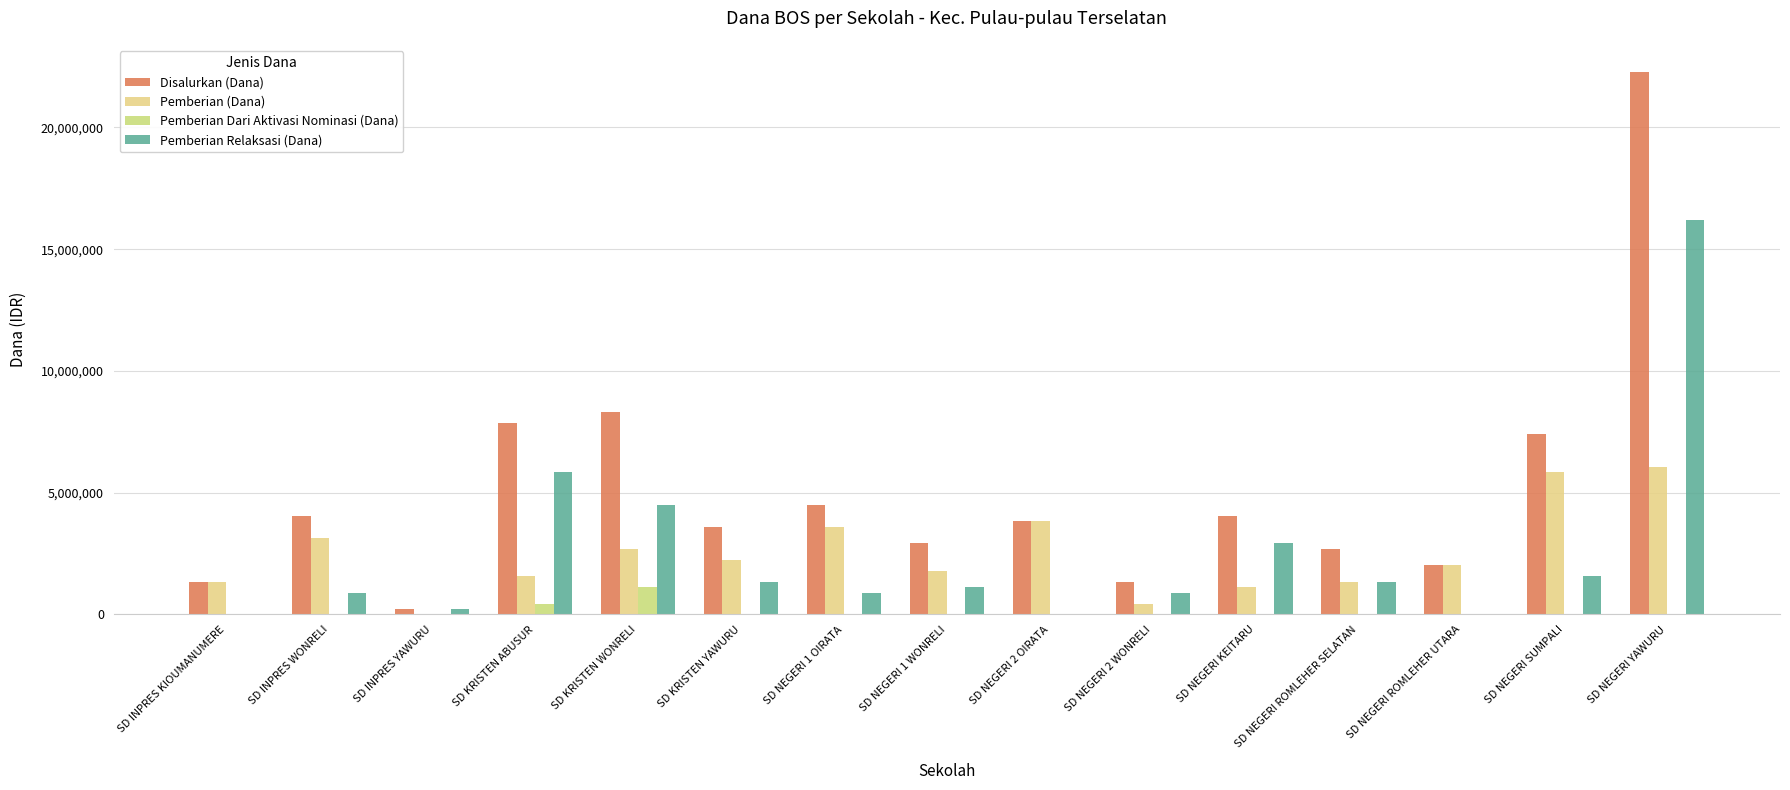

What is the approximate value of Pemberian Relaksasi (Dana) at SD NEGERI 1 WONRELI?

1125000